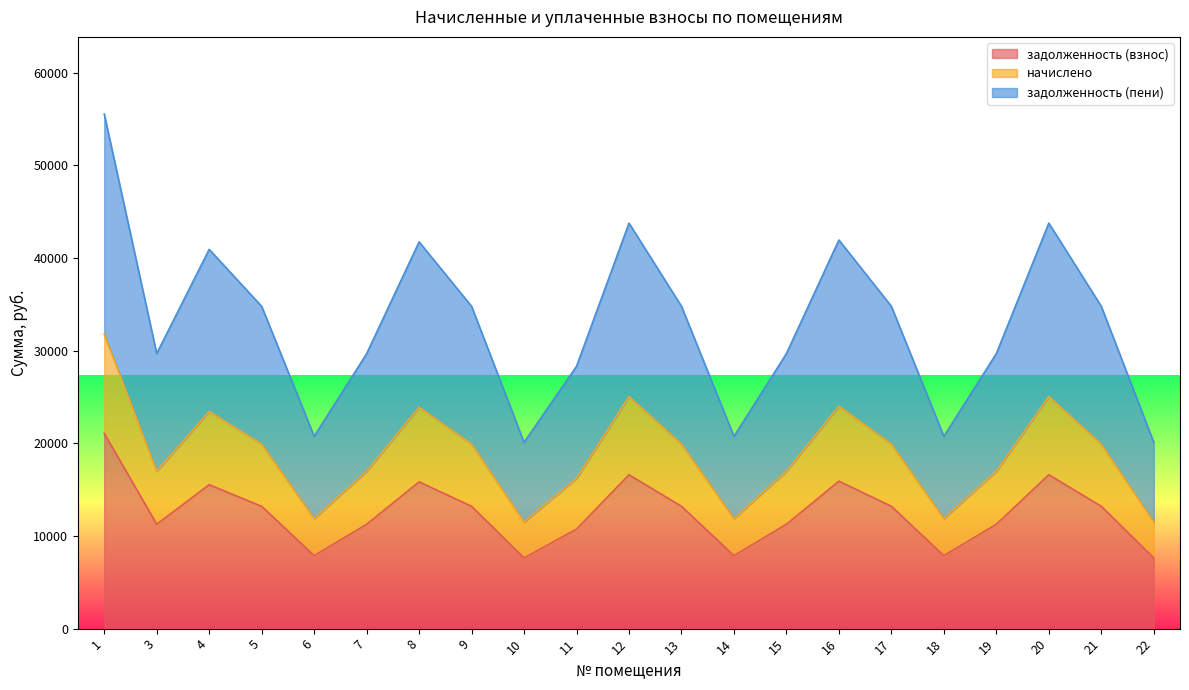

Which category has the lowest value in the начислено series?

10